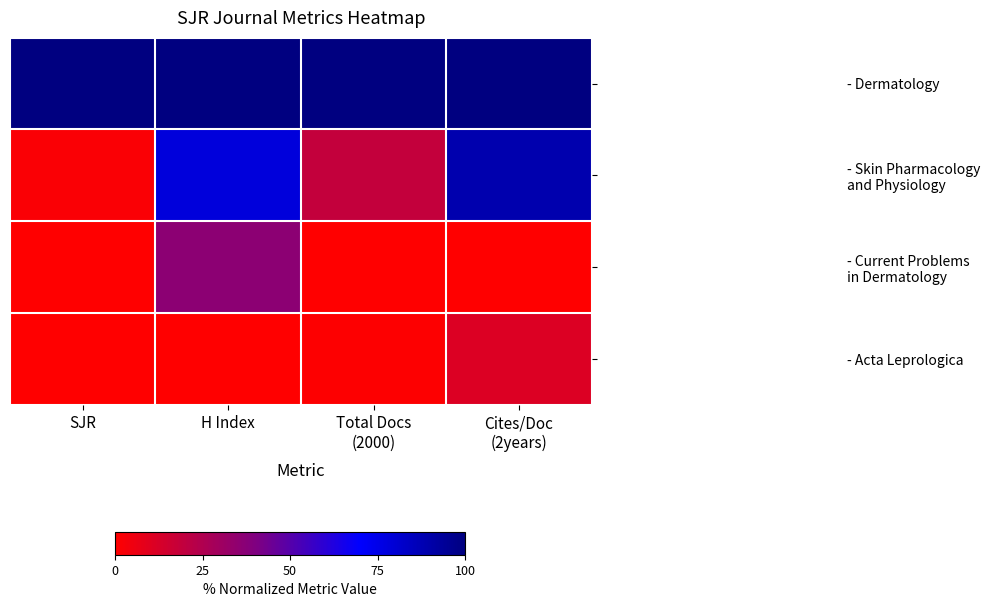

How many series are shown in this chart?

4